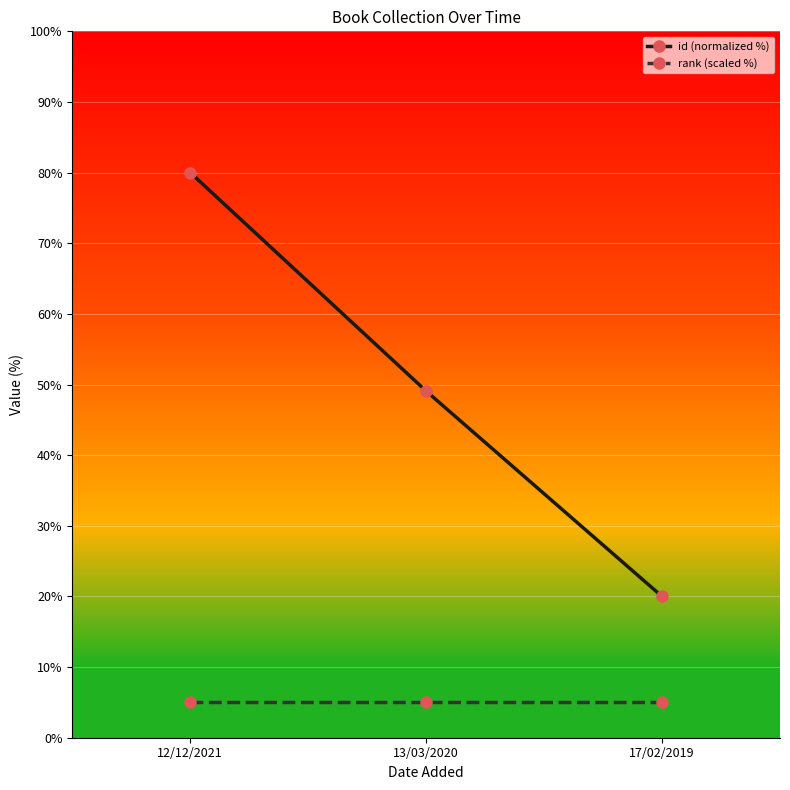

Which series changed the most between 12/12/2021 and 17/02/2019?

id (normalized %)